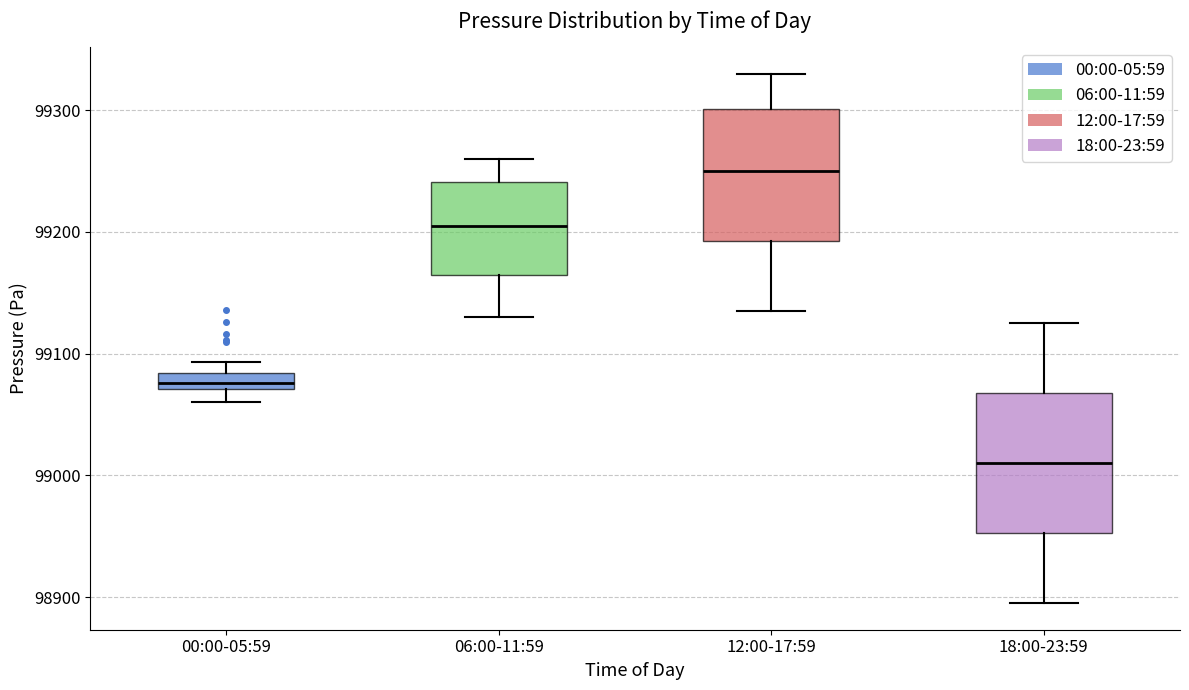

Where does the lower whisker of the box for 06:00-11:59 end on the y-axis? The values are not printed on the chart, so give them approximately, as read against the axis.

99130